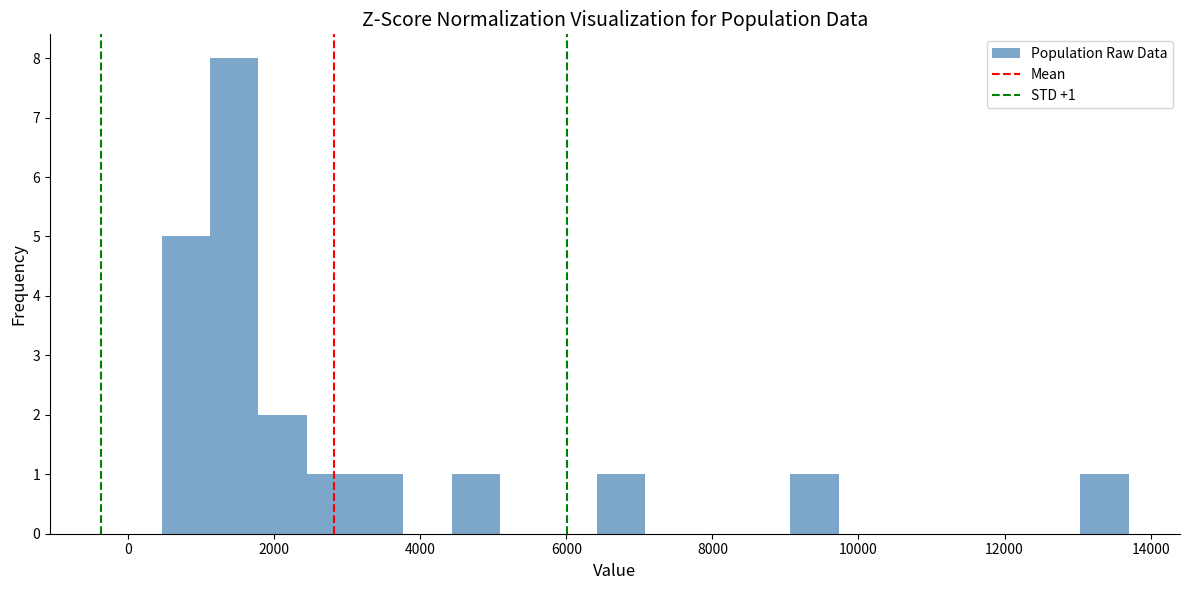

Around what value on the x-axis is the tallest bar? Give the approximate position of its centre, as read against the axis.

1400